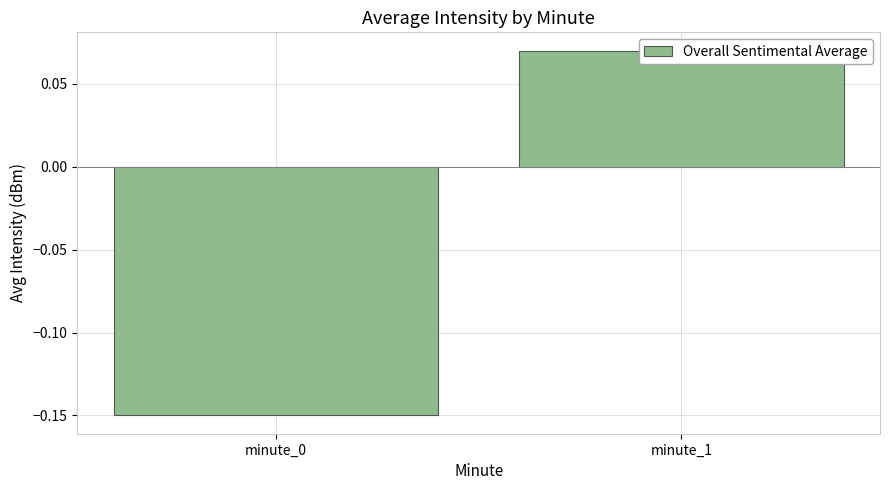

Reading left to right, extract all data points from this chart.

minute_0=-0.1	minute_1=0.1